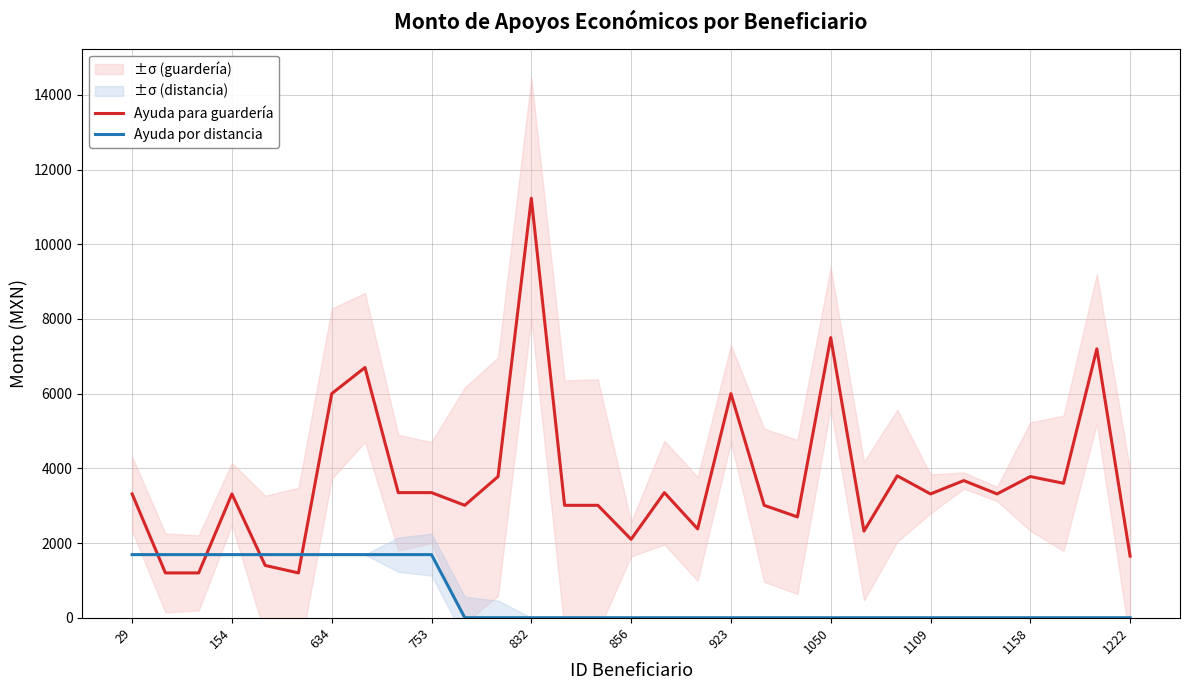

True or false: Ayuda para guardería and Ayuda por distancia intersect in this chart.

True